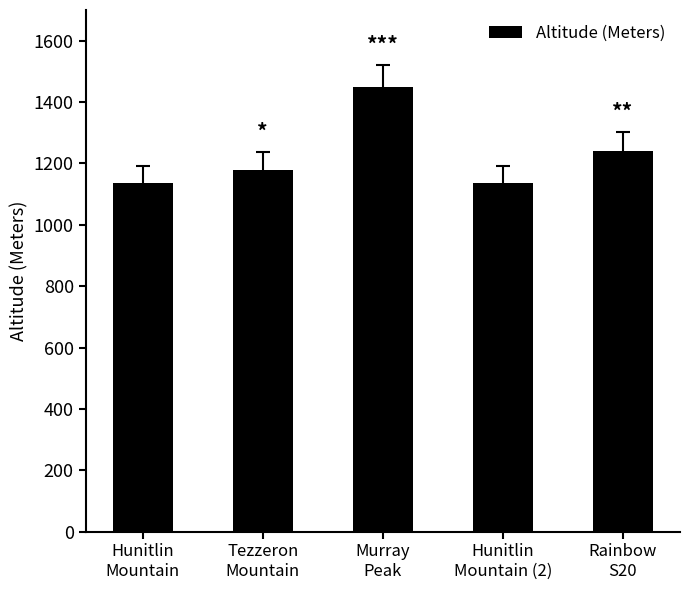

What is the maximum value shown in the chart?

1448